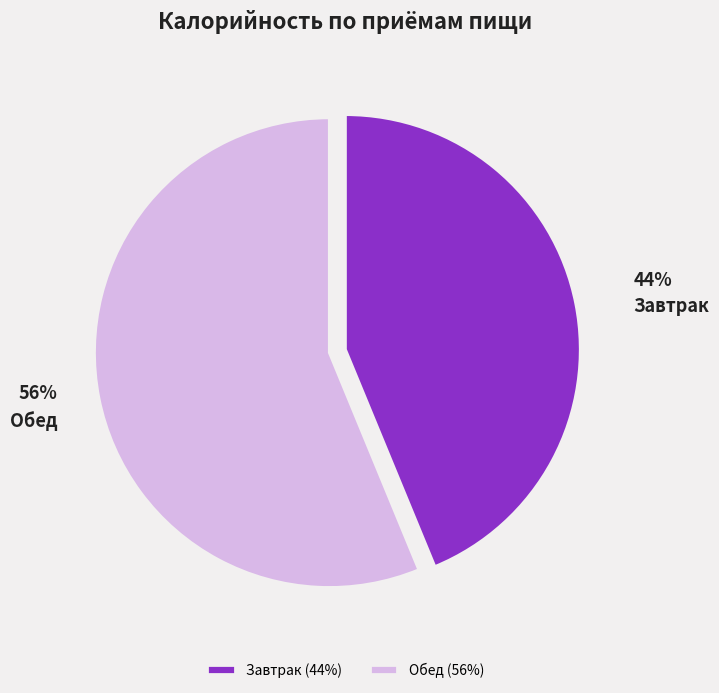

Is there any slice that represents more than half of the pie?

Yes